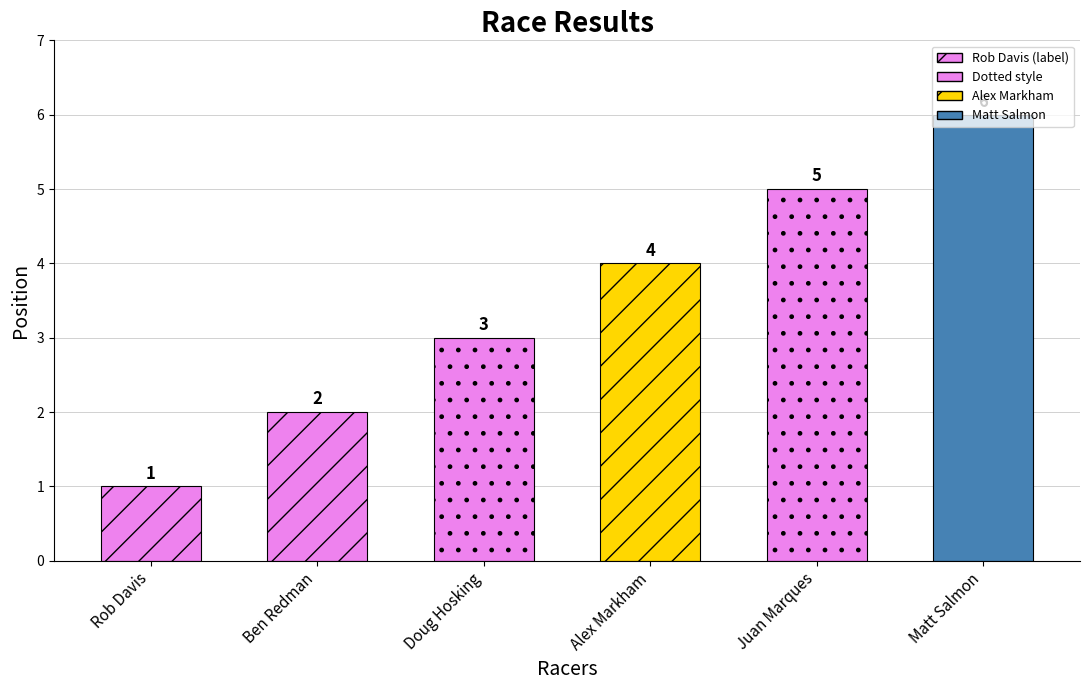

Reading right to left, list all the values displayed in this chart.

6	5	4	3	2	1